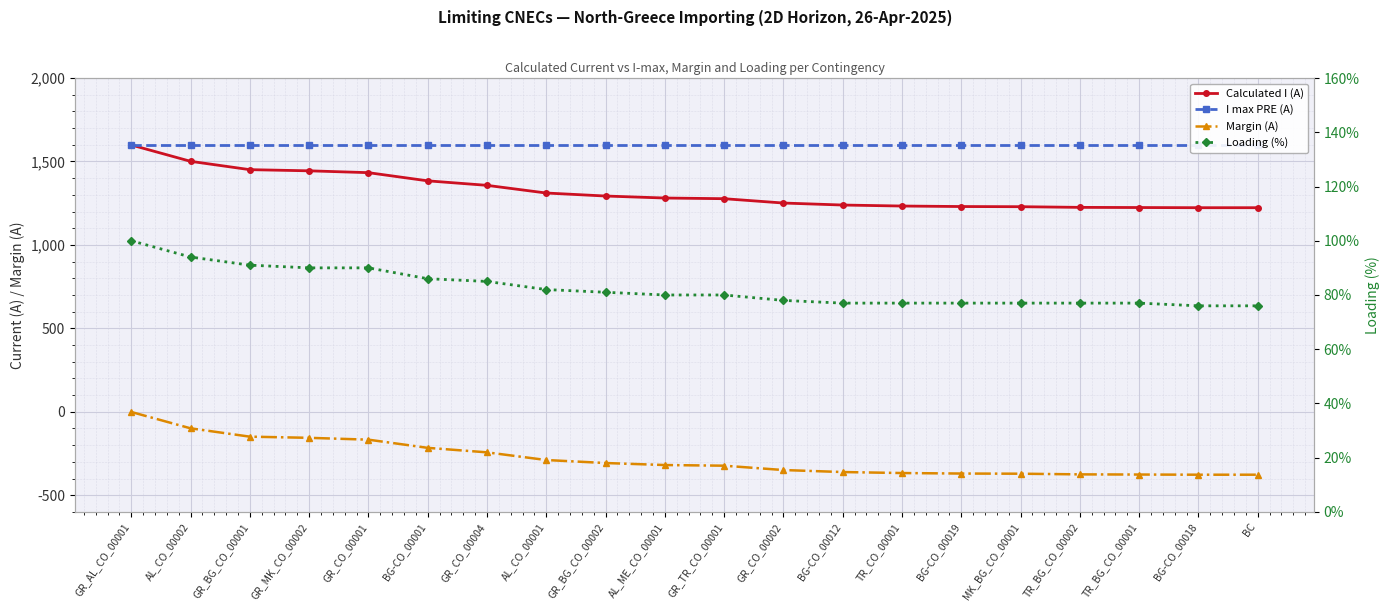

At which category does the chart reach its minimum across all series?

BG-CO_00018